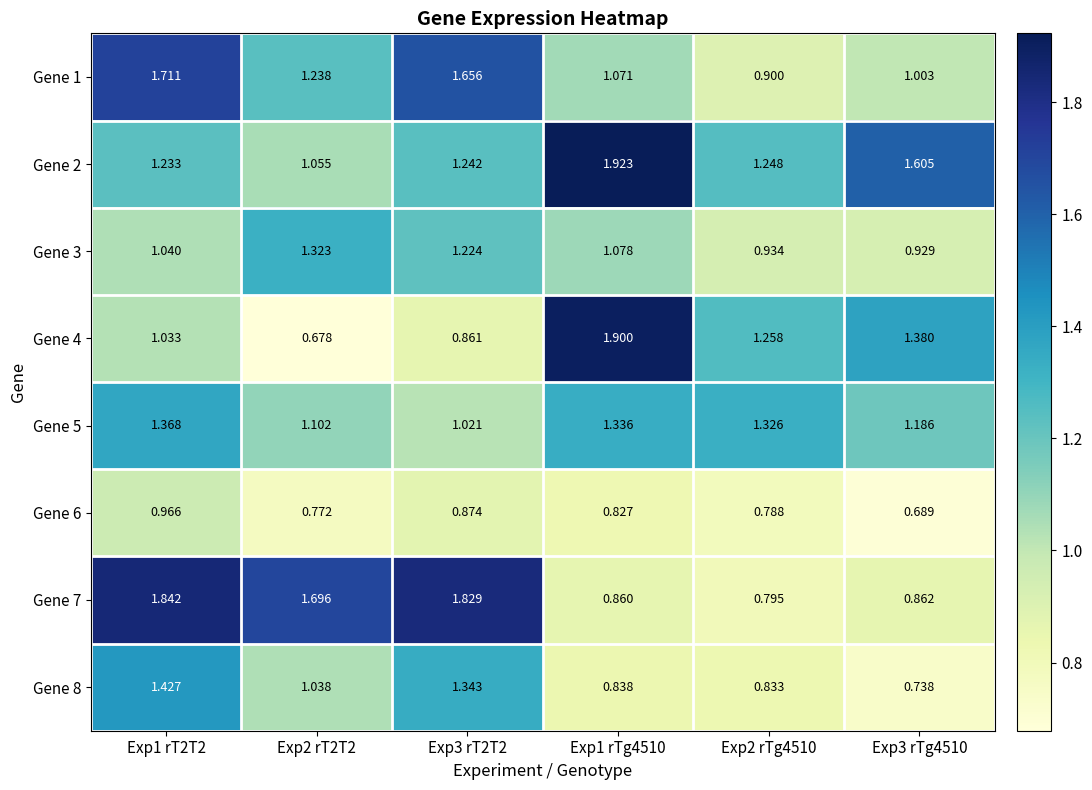

Is the value of Gene 5 at Exp2 rT2T2 greater than the value of Gene 2 at Exp1 rT2T2?

No